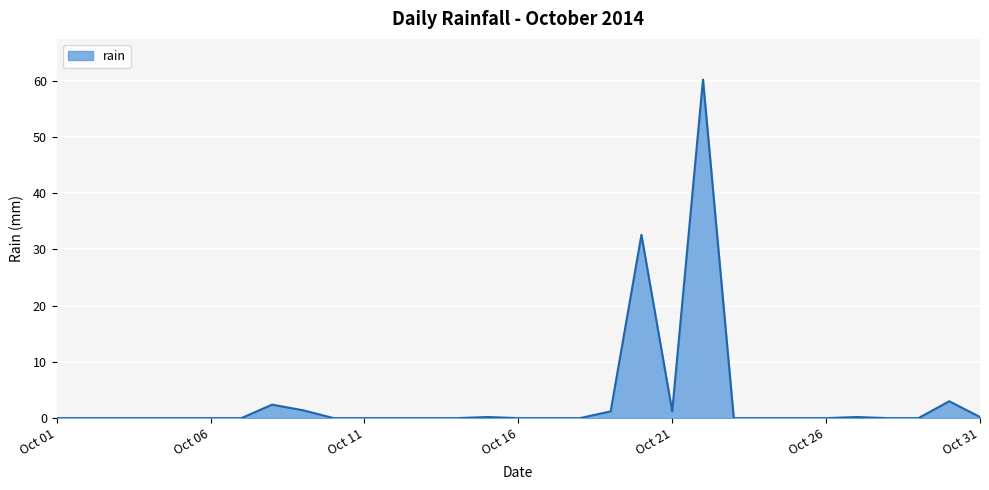

What is the difference between the maximum and minimum values?

60.2